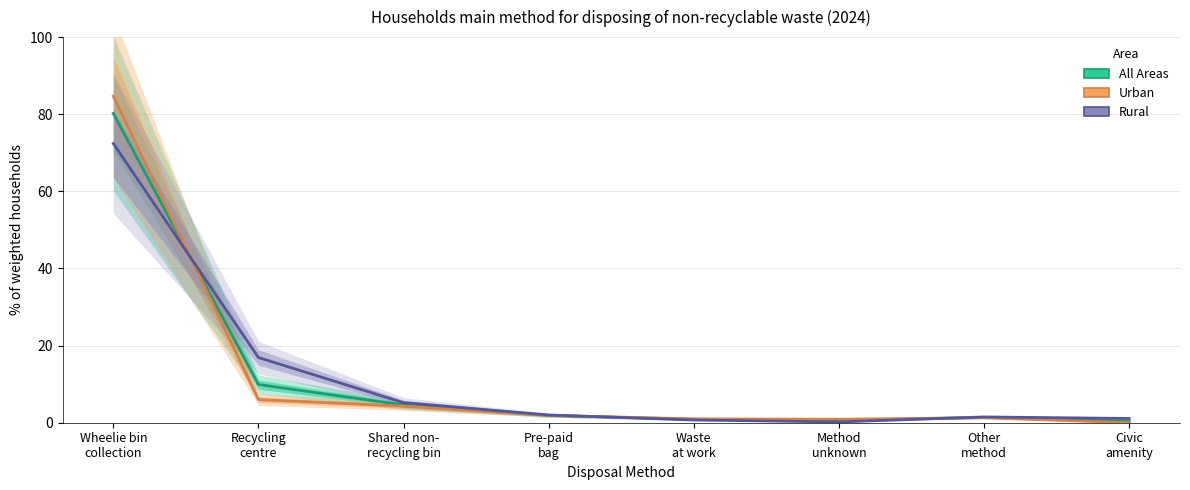

What is the label of the 7th point from the left?

Other
method